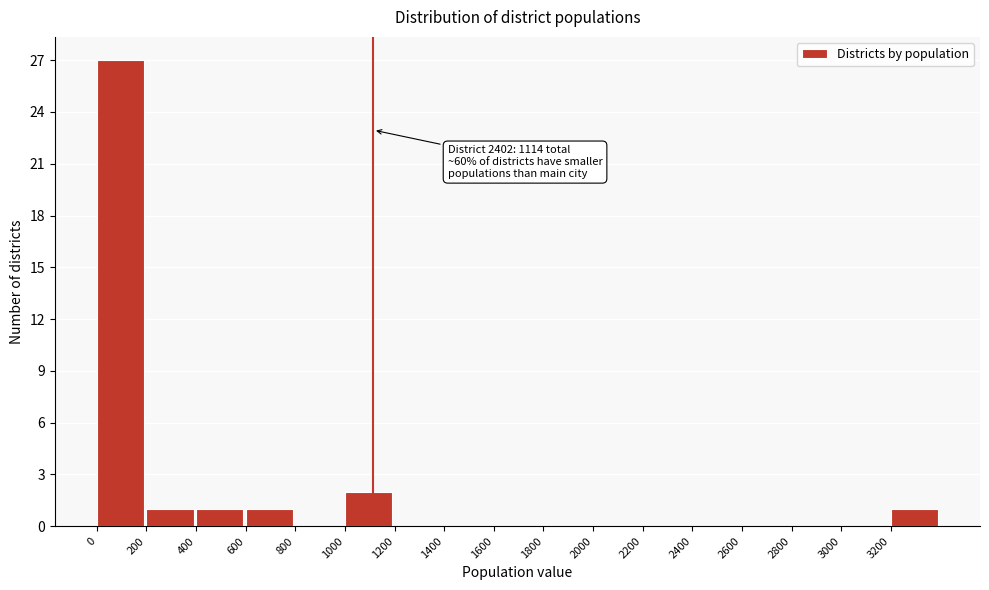

Over which range of the x-axis is the bar tallest?

0 to 200